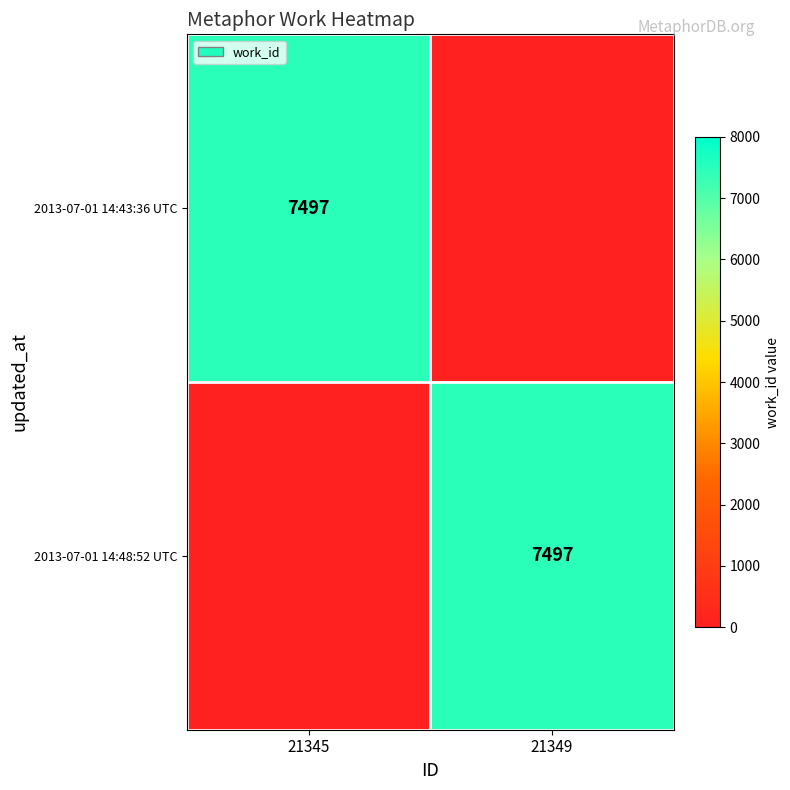

The 2013-07-01 14:43:36 UTC series shows 7497 at 21345. True or false?

True